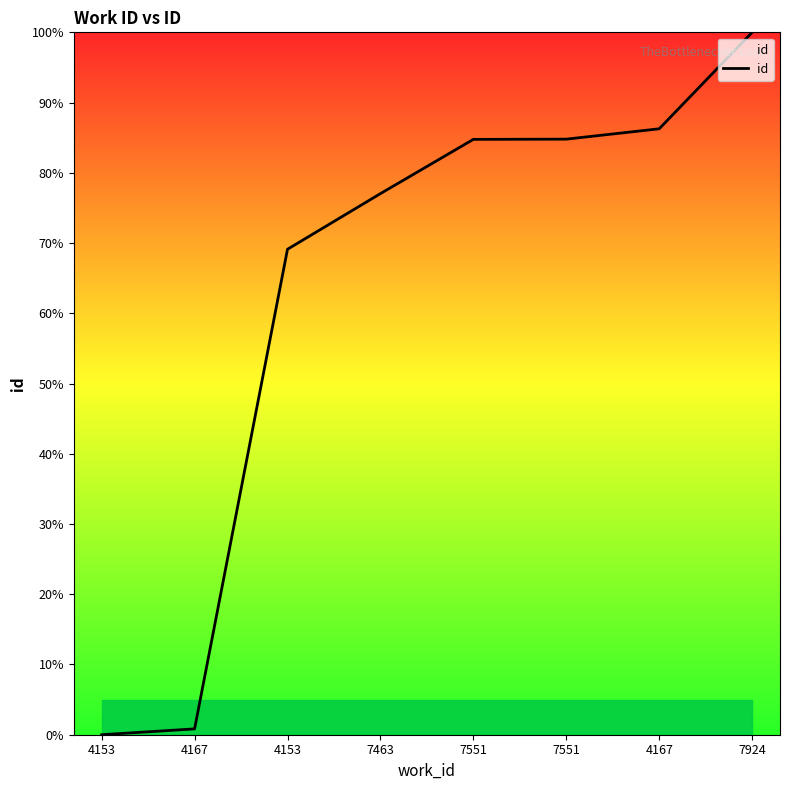

How many lines are shown in the chart?

1